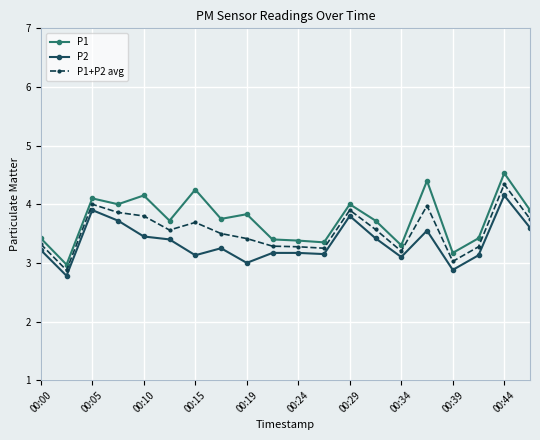

True or false: P1 and P2 cross at least once.

False